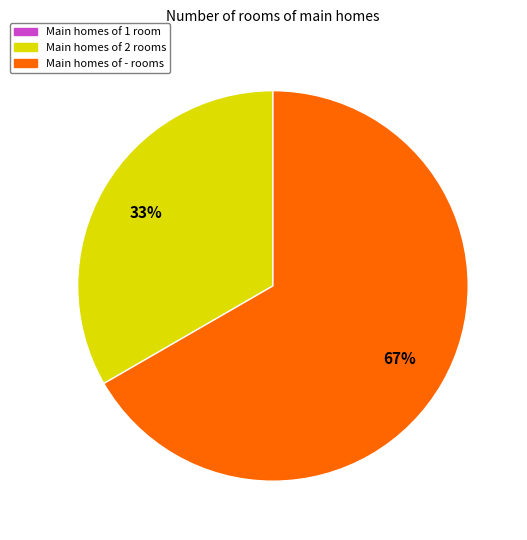

Is there a majority slice in this chart?

Yes